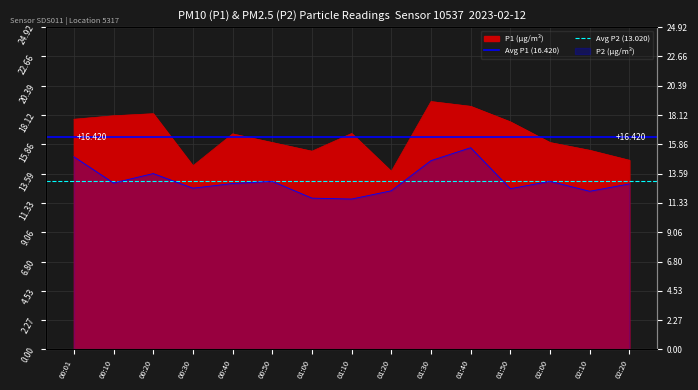

What is the value of the Avg P1 (16.420) point at the 2nd from the left?

16.4